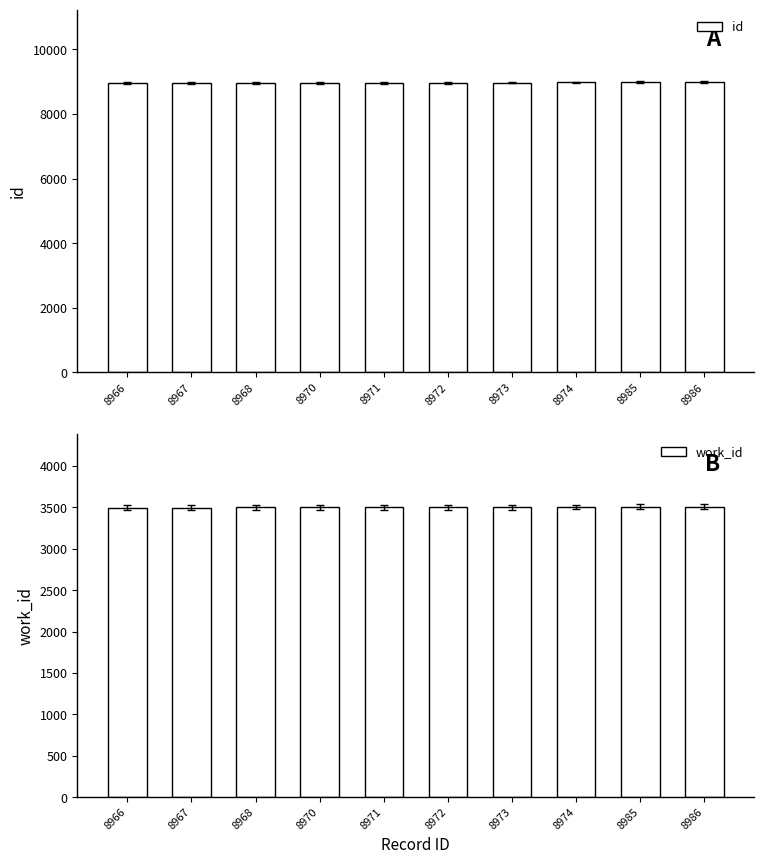

What is the difference between the id values at 8968 and 8986?

18